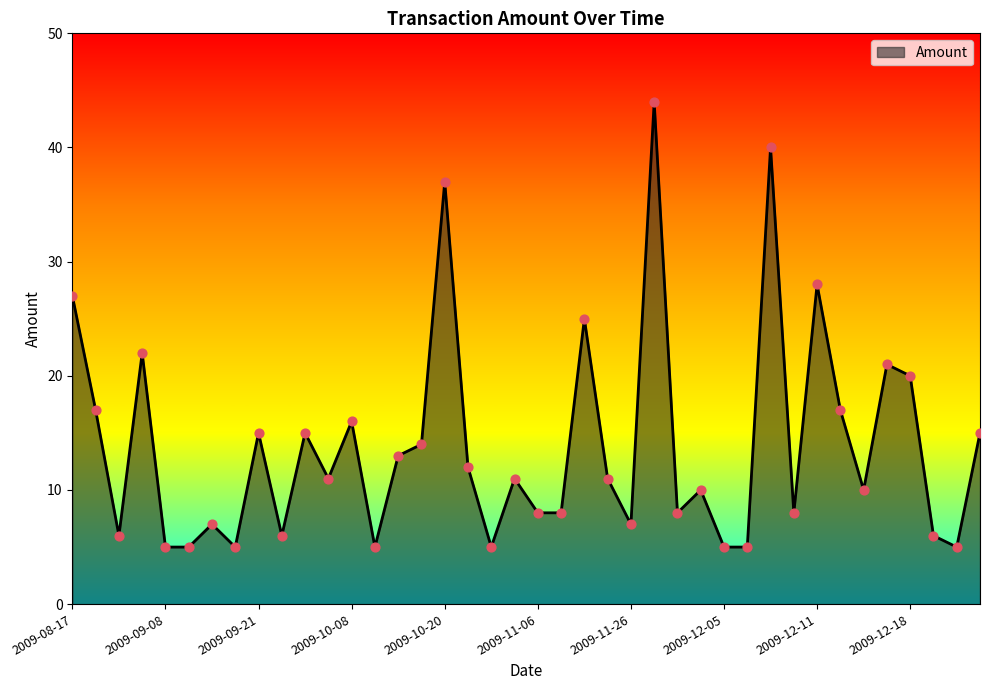

What is the maximum value shown in the chart?

44